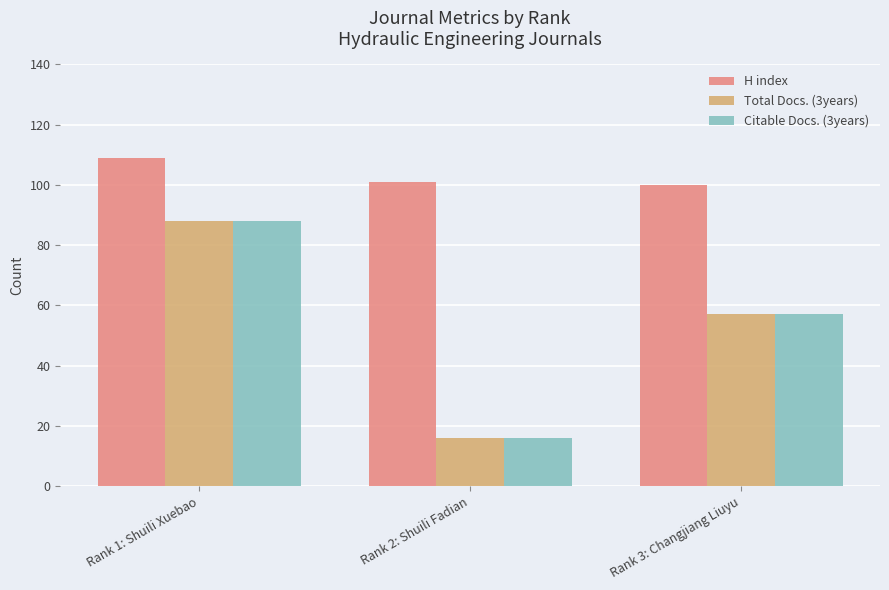

Which category has the highest value in the H index series?

Rank 1: Shuili Xuebao